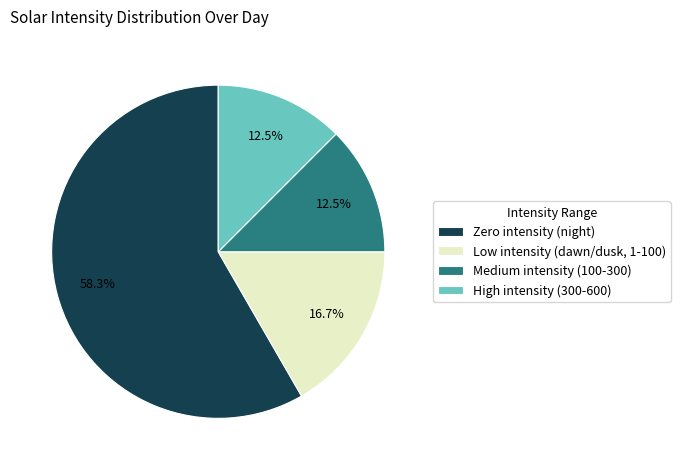

Is there a majority slice in this chart?

Yes